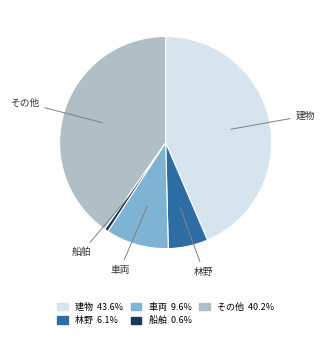

Combined, do 建物 and その他 account for over 50%?

Yes